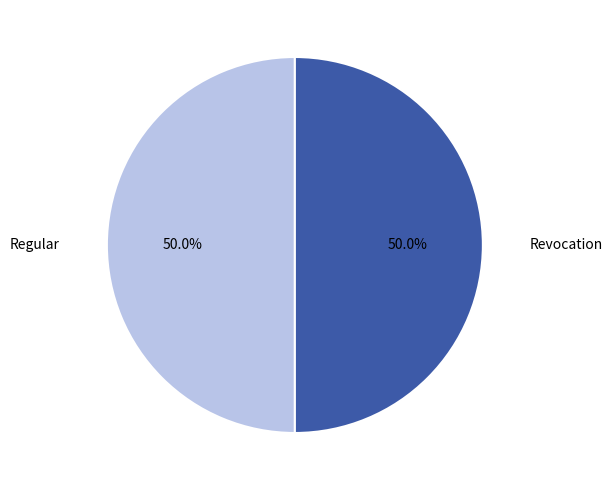

Count the number of slices in the pie.

2